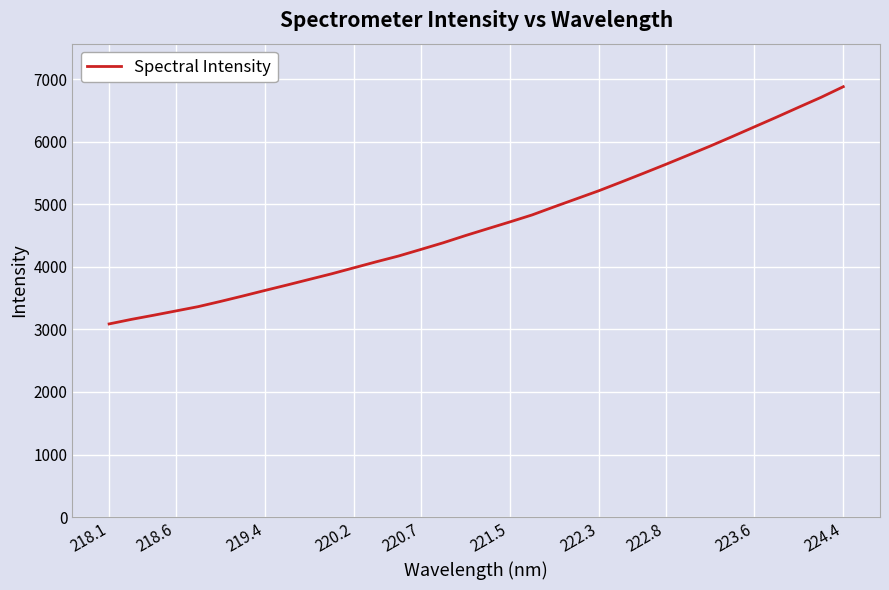

What is the difference between the maximum and minimum values?

3793.0